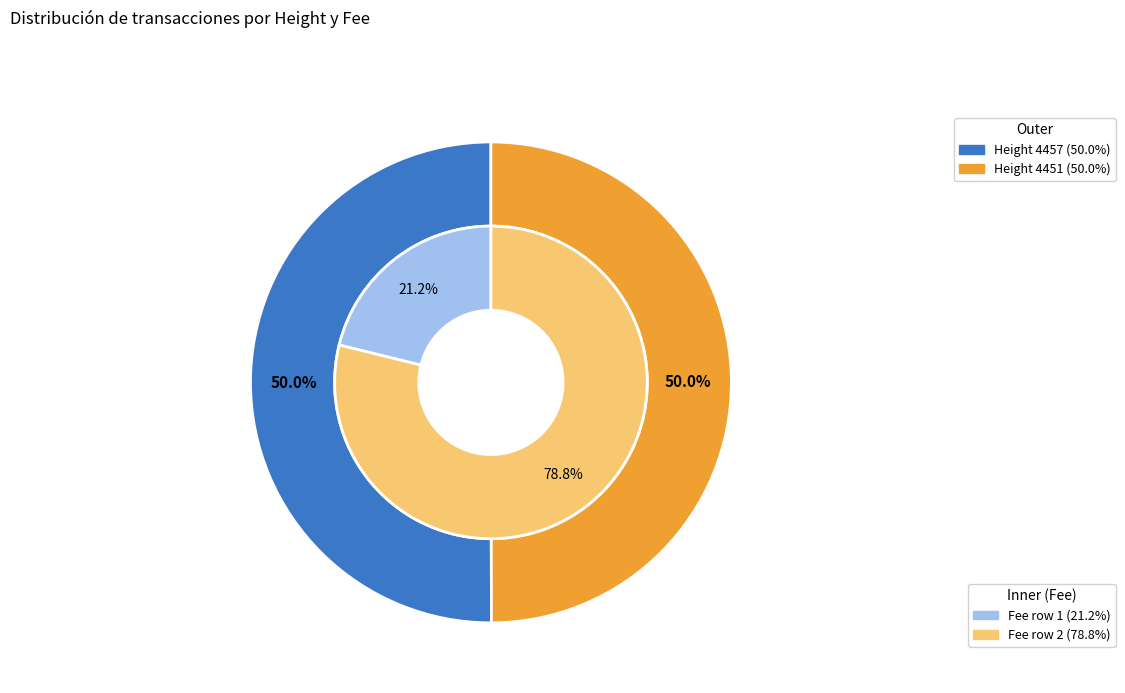

Count the number of slices in the pie.

2